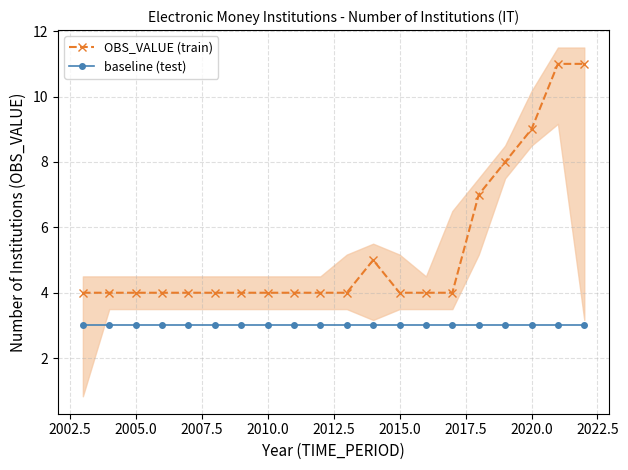

What value does the OBS_VALUE (train) series have at 2015.0?

4